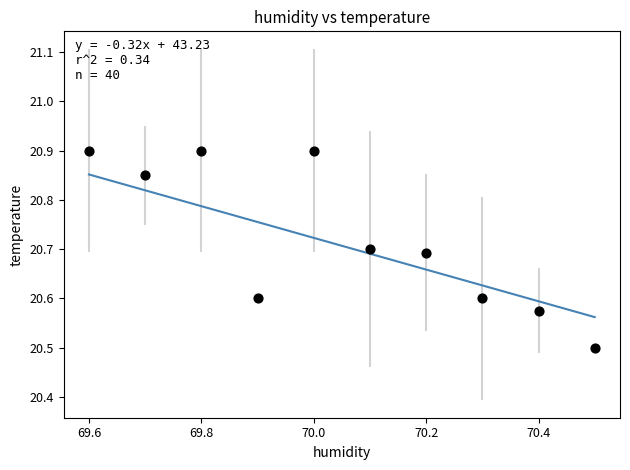

What Y value in the scatter plot is closest to 20?

20.5